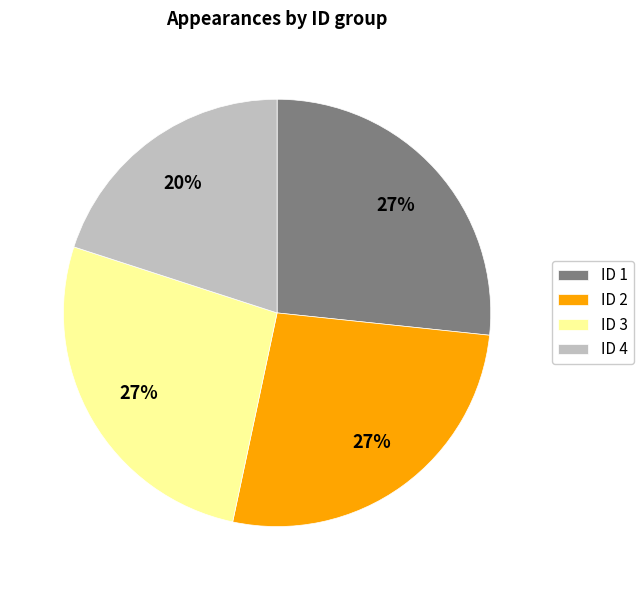

Combined, do ID 2 and ID 3 account for over 50%?

Yes